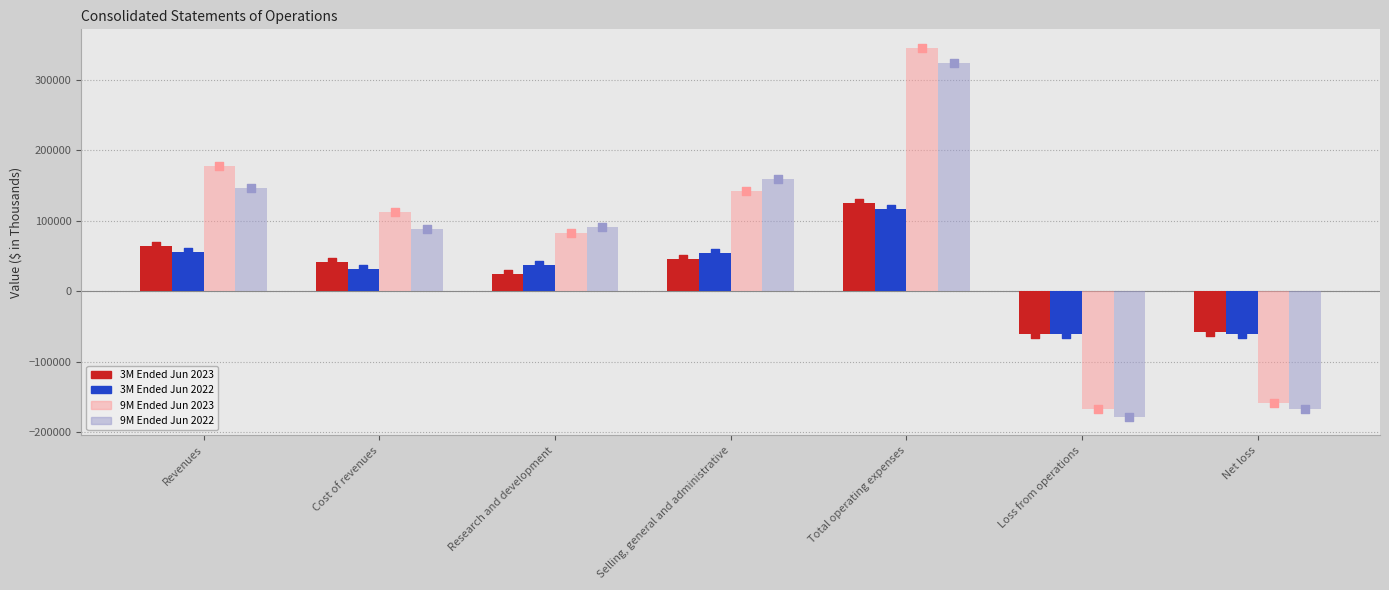

At which category is the sum across all series the highest?

Total operating expenses